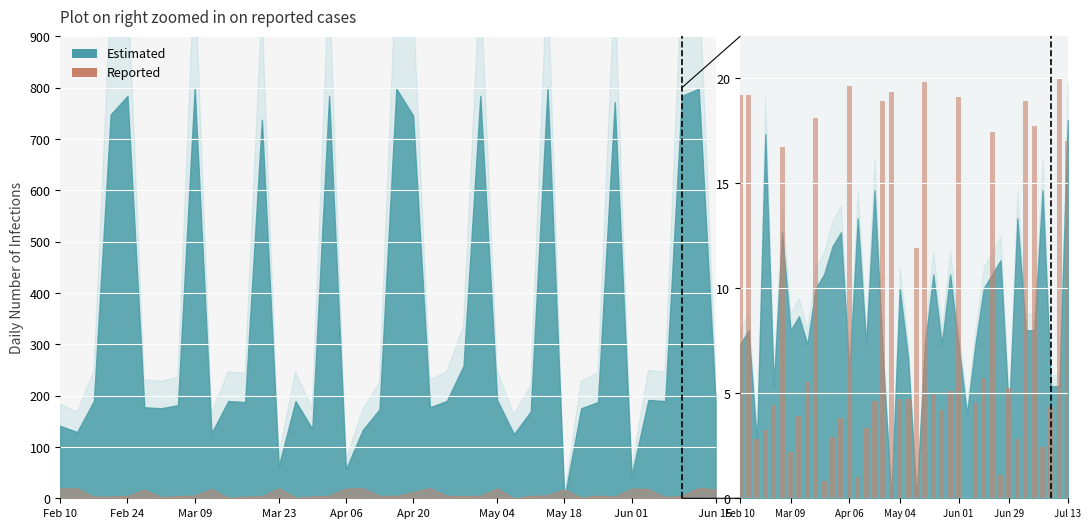

What is the difference between the maximum and minimum values?

20.0